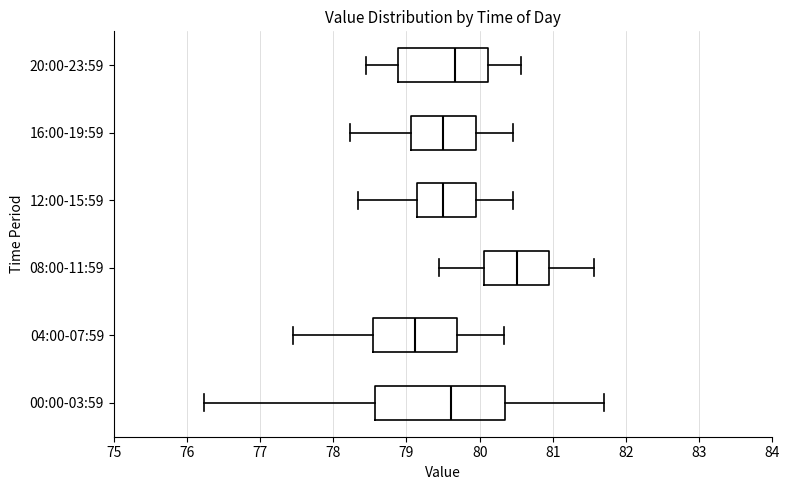

Which box has the furthest to the right median line?

08:00-11:59